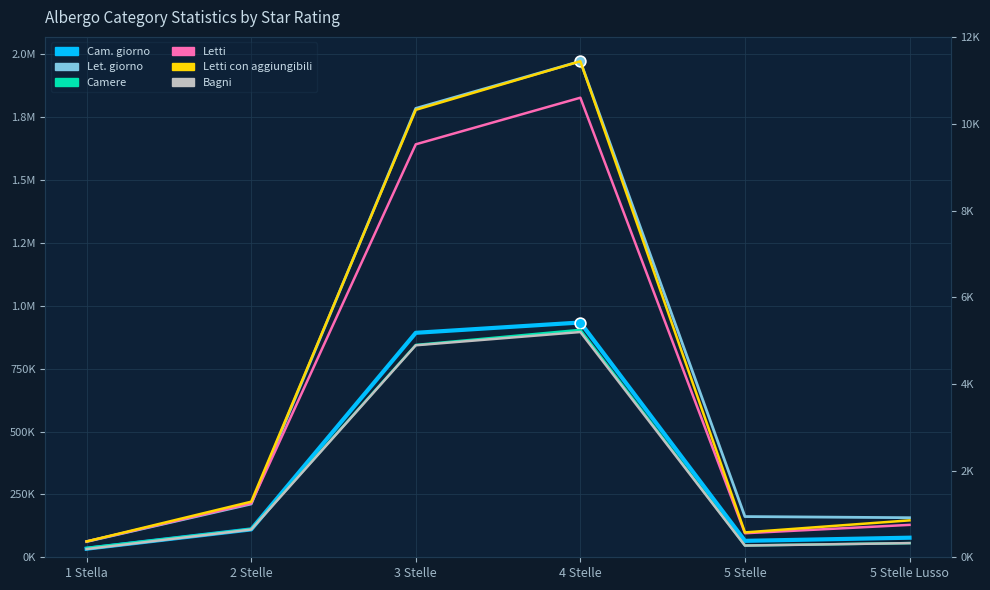

Which series contains the lowest Y value?

Bagni